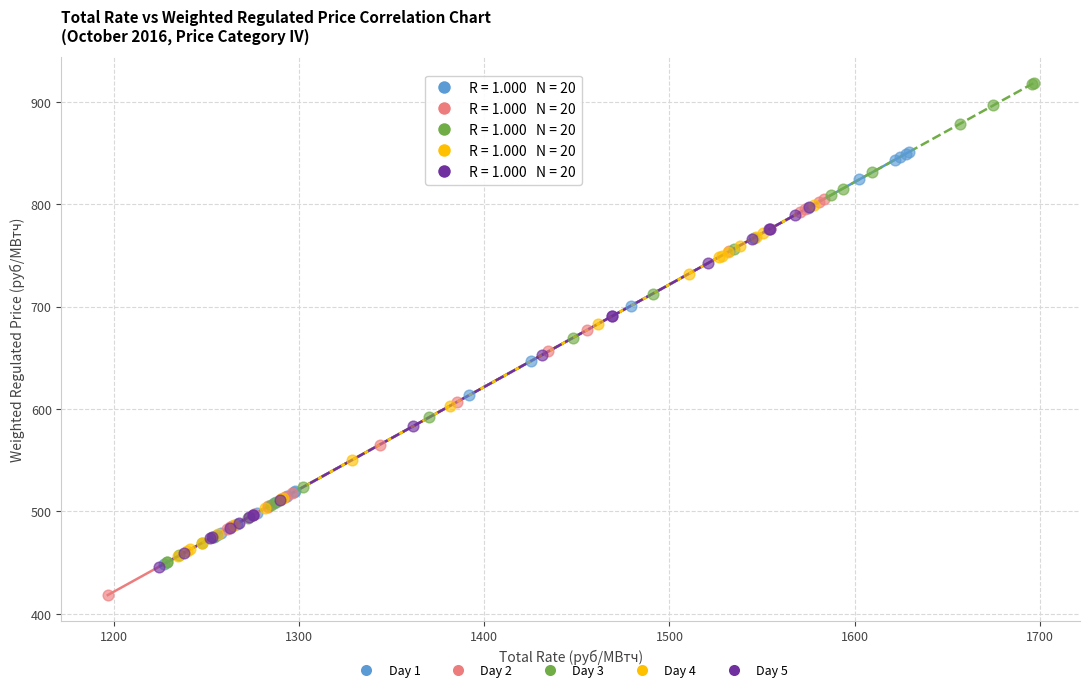

What are all the series names shown in the legend?

Day 1, Day 2, Day 3, Day 4, Day 5